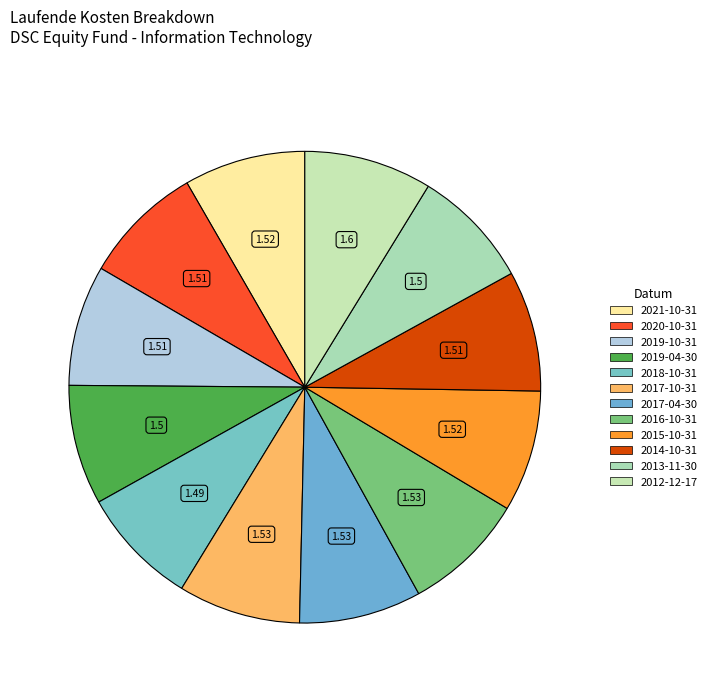

What percentage is NOT represented by 2013-11-30?

91.8%